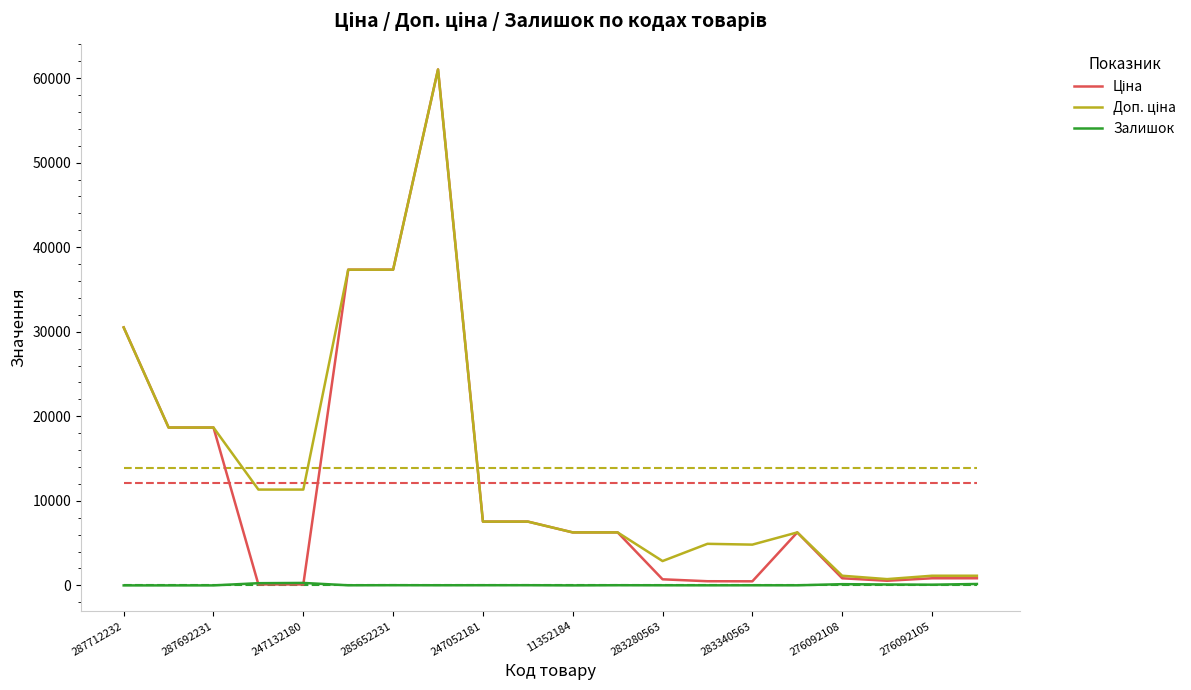

How many interior local peaks does the Ціна series have?

2